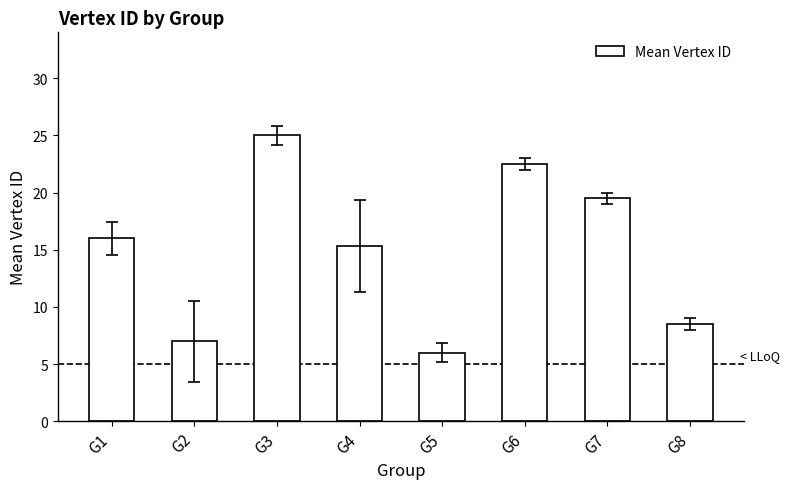

How many series are shown in this chart?

1